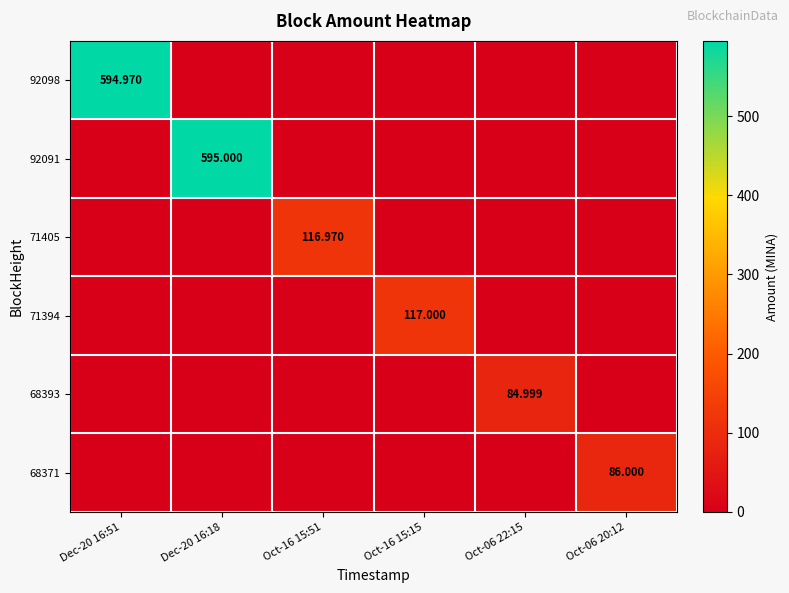

List the series in order of their peak value, lowest first.

68393, 68371, 71405, 71394, 92098, 92091